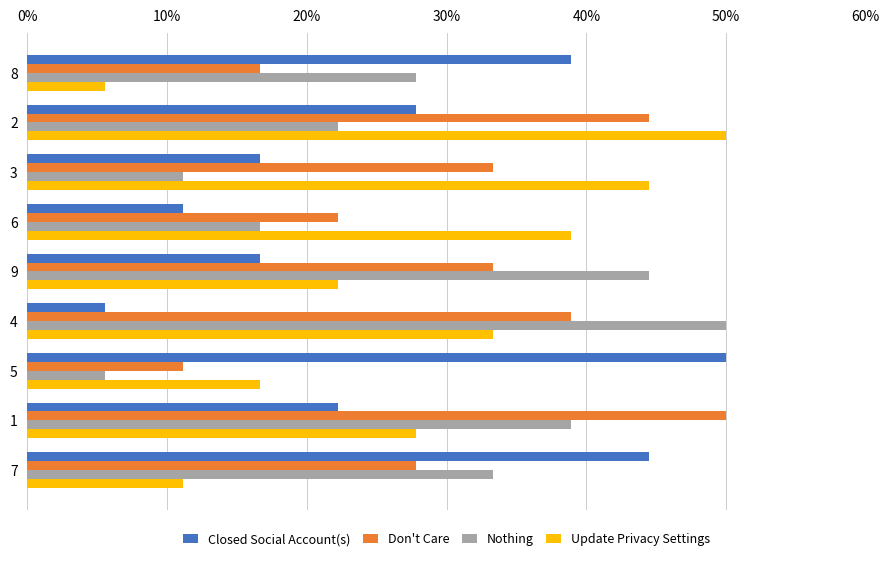

How many series are shown in this chart?

4